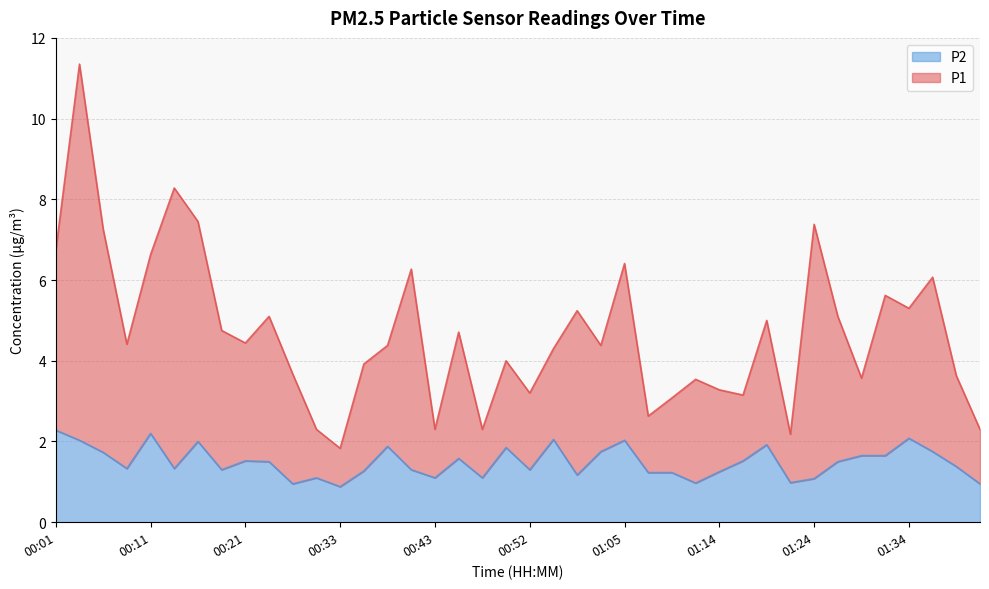

What position from the right is 00:33?

28